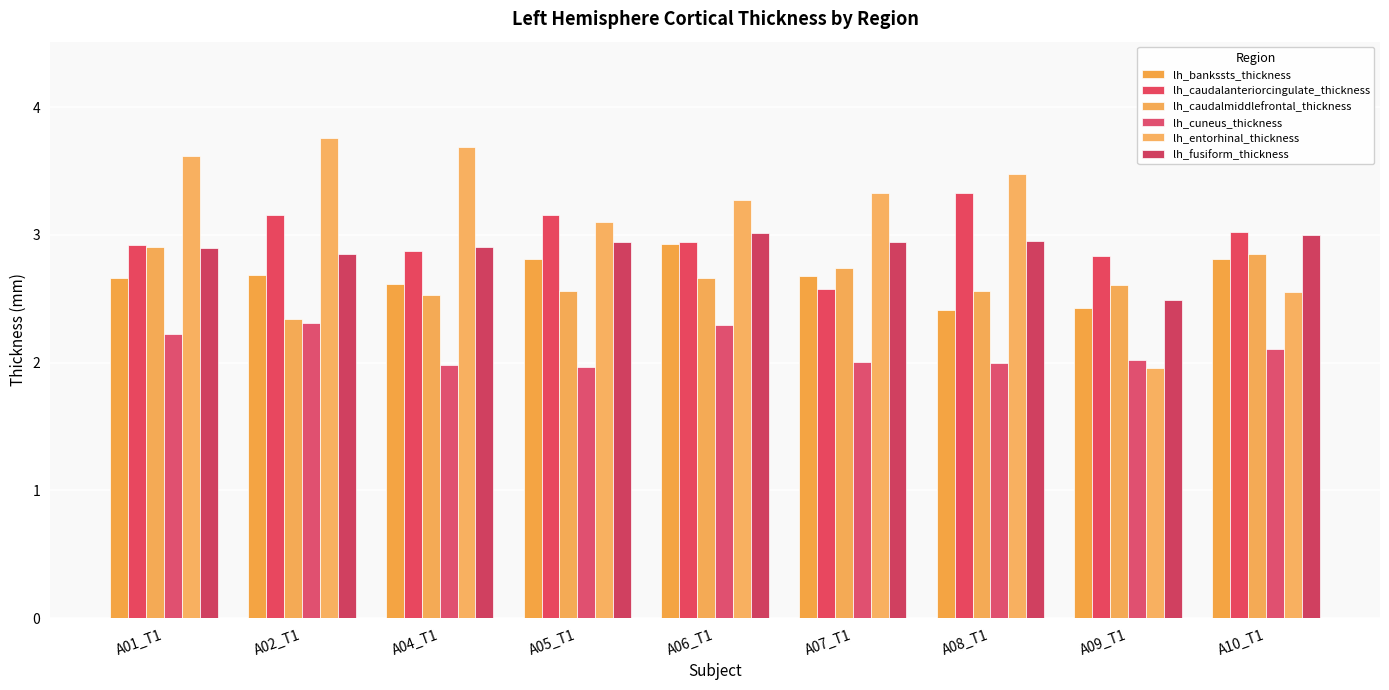

Rank the categories by lh_entorhinal_thickness value from lowest to highest.

A09_T1, A10_T1, A05_T1, A06_T1, A07_T1, A08_T1, A01_T1, A04_T1, A02_T1